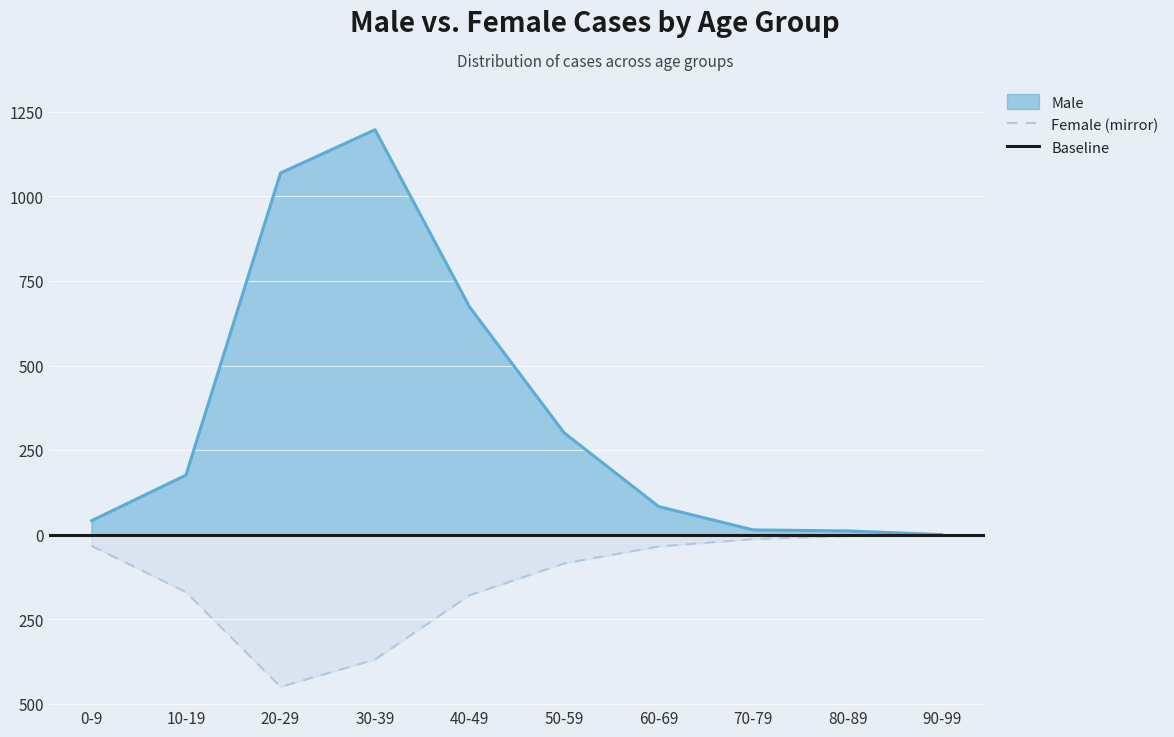

Read the Male value at 50-59.

301